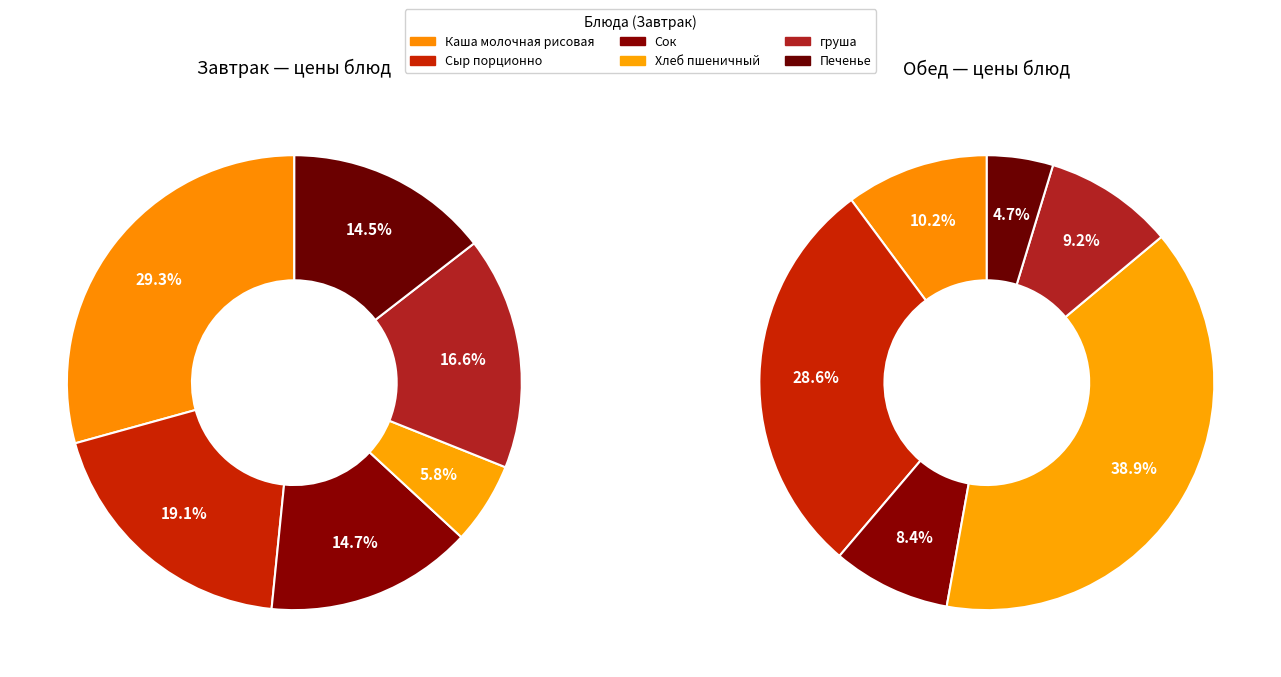

Which series has the largest range (max minus min)?

Обед